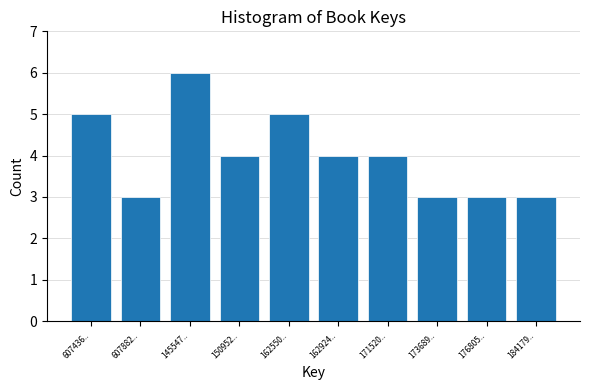

Reading left to right, transcribe all the data shown in this chart.

5	3	6	4	5	4	4	3	3	3